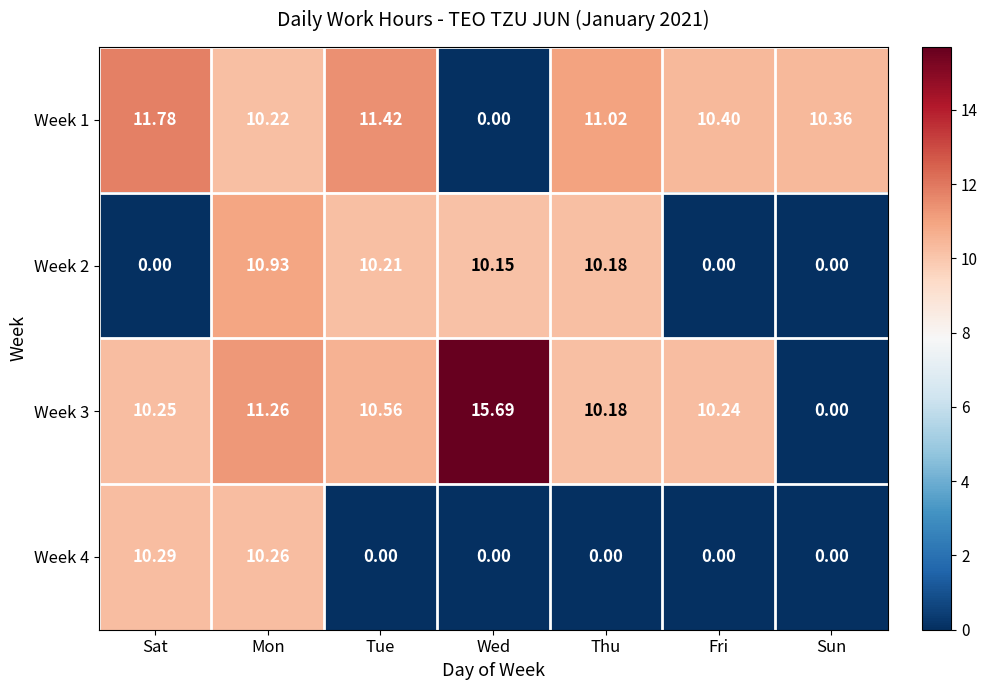

At which label does Week 2 reach its peak?

Mon